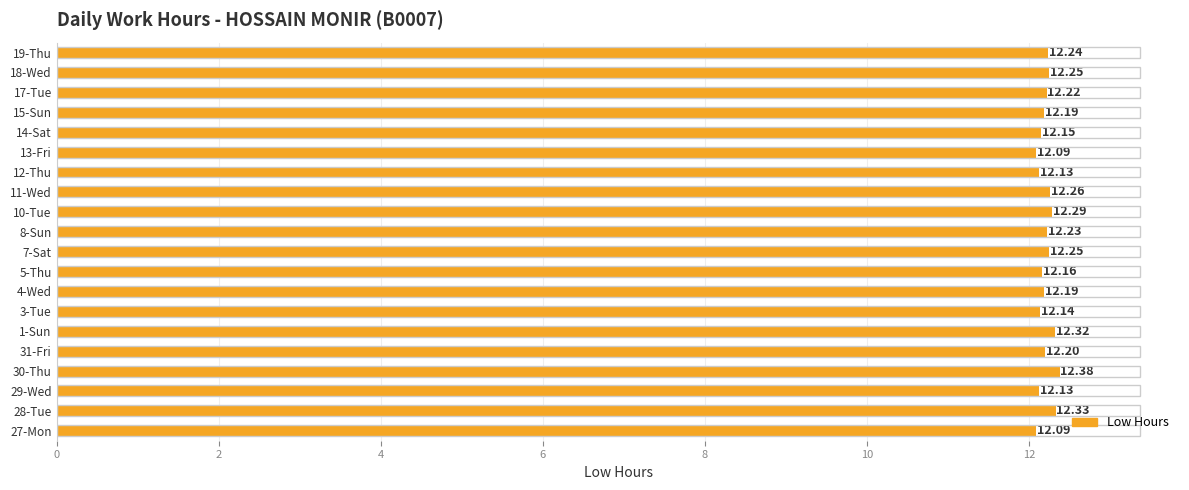

What is the minimum value shown in the chart?

12.1